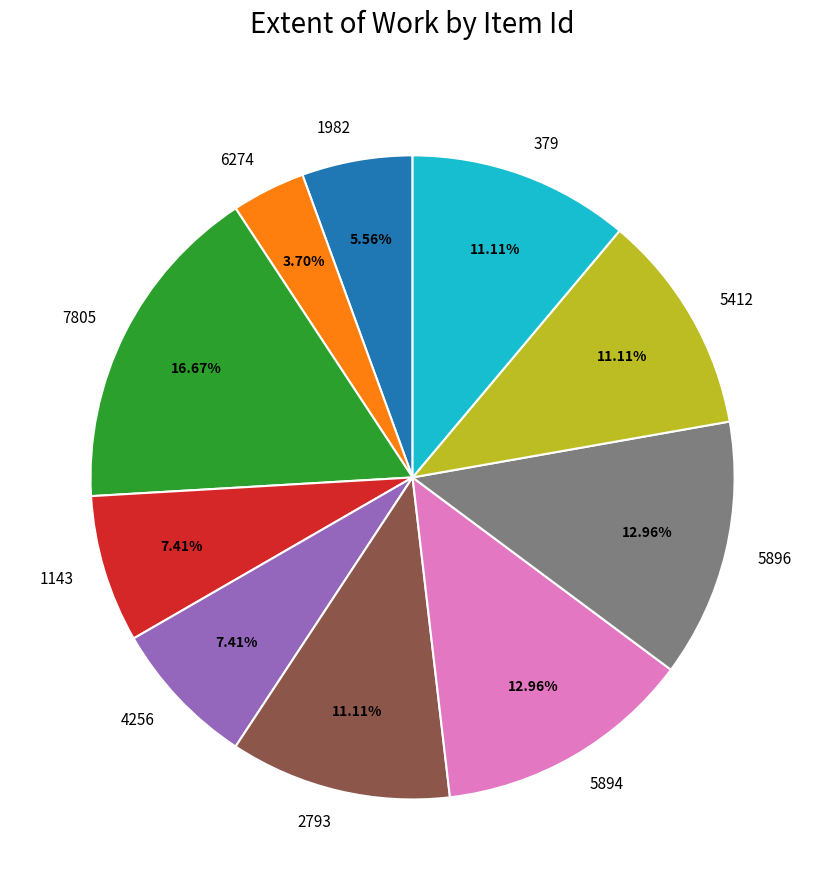

What percentage do 2793 and 379 together represent?

22.2%